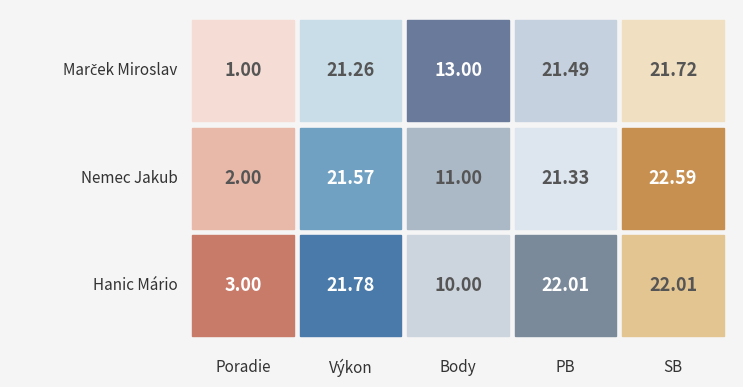

Which series changed the most between 1 and 4?

Nemec Jakub